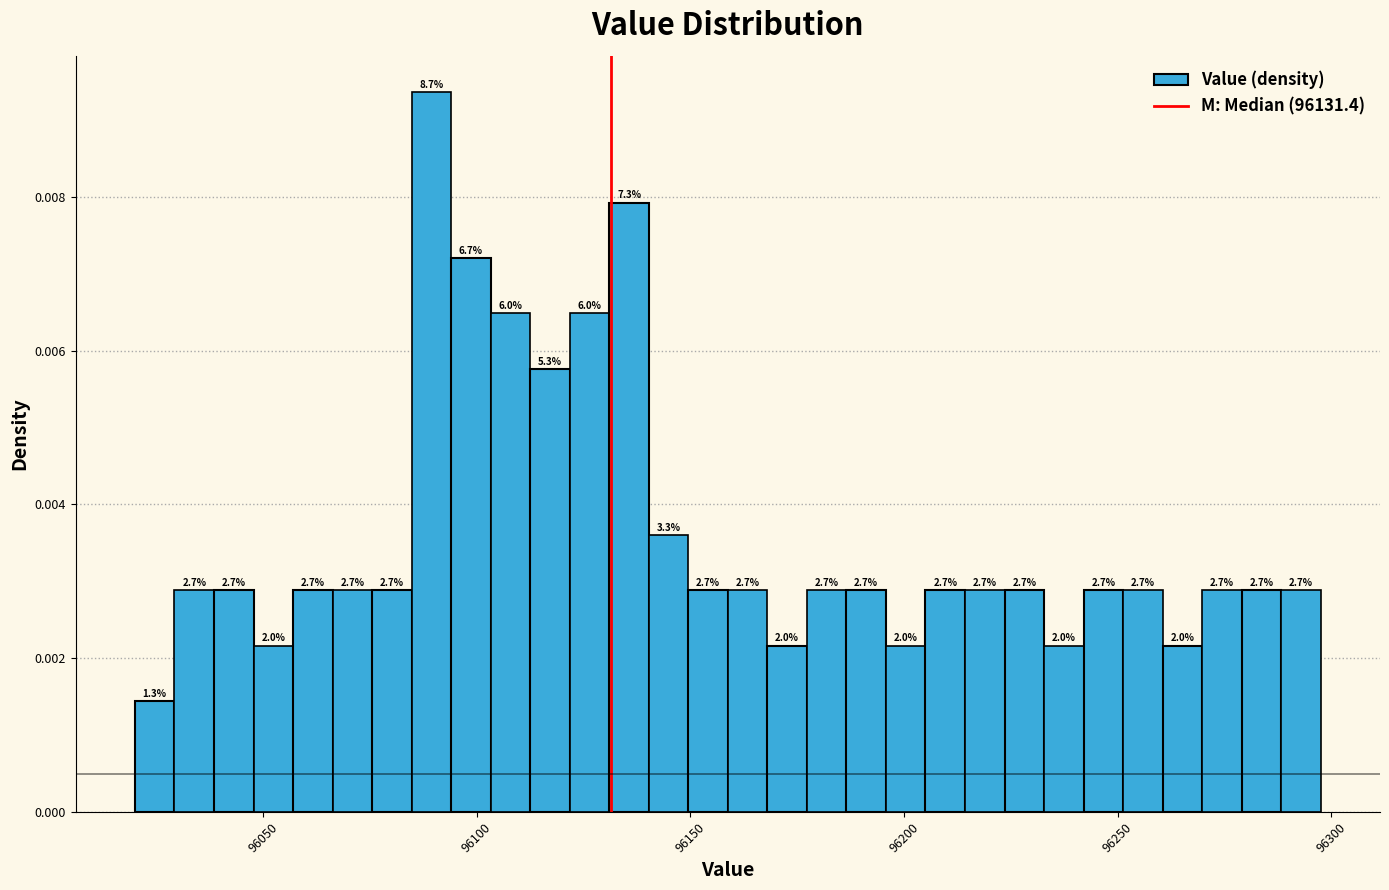

Read against the x-axis, roughly where is the centre of the tallest bar?

96090